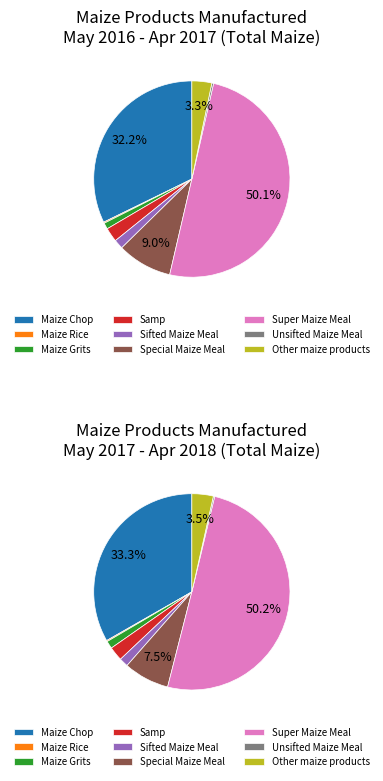

Which category accounts for the majority?

Super Maize Meal